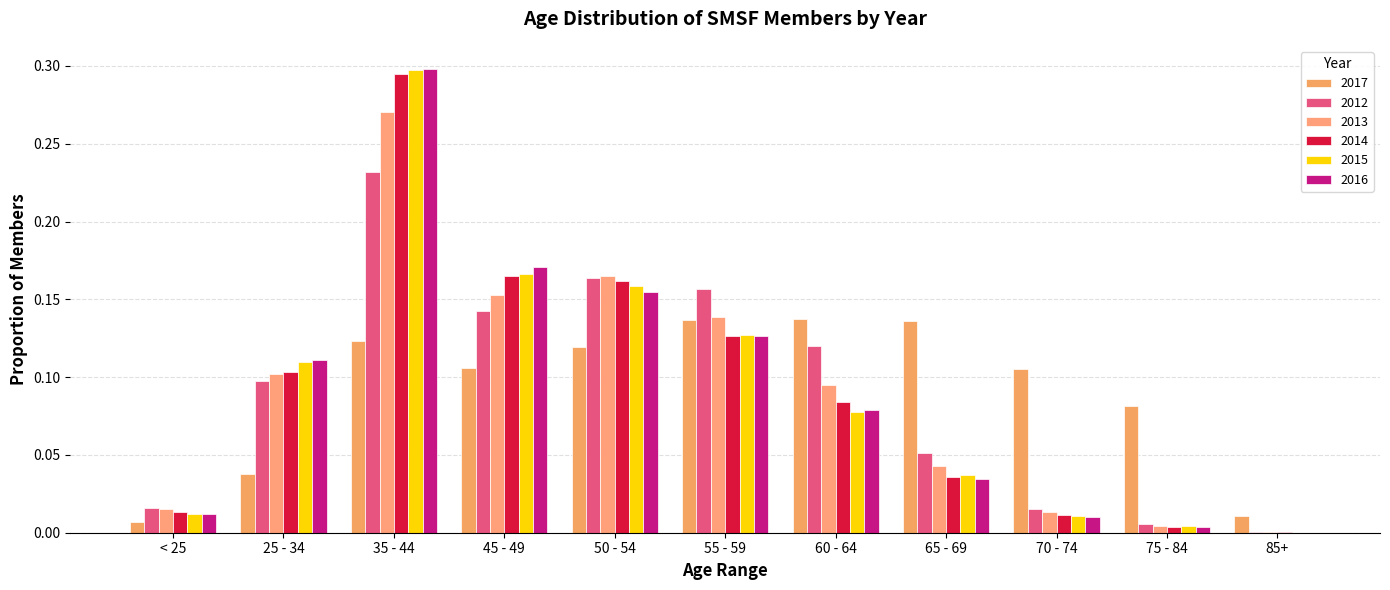

What is the difference between the 2016 values at 70 - 74 and 55 - 59?

0.1